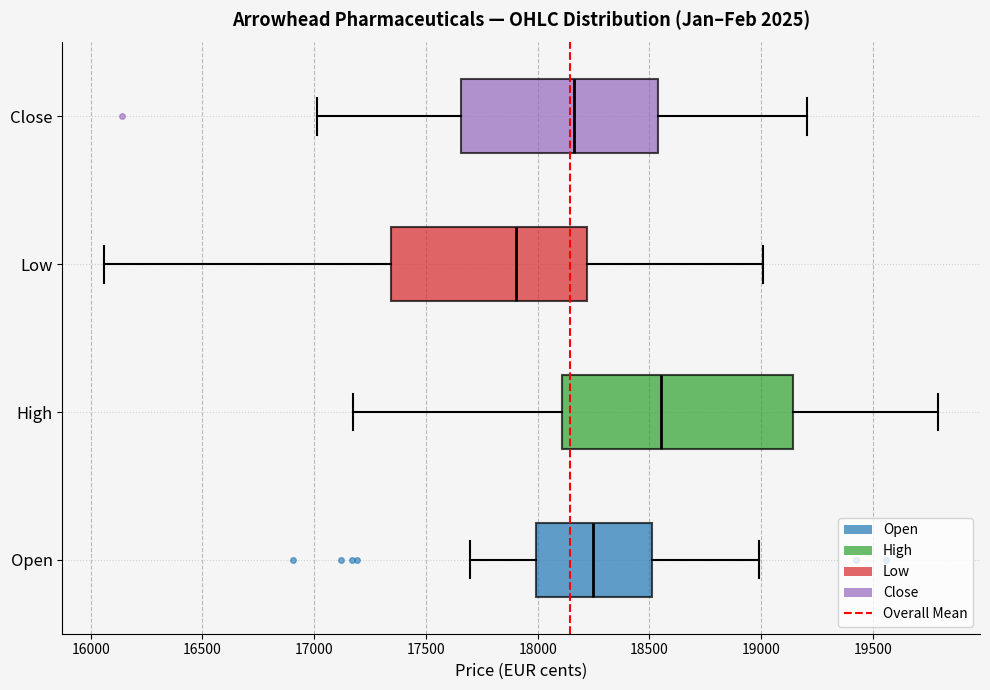

Reading bottom to top, read every box against the x-axis: the position of its median line, the range the box covers, and the ends of its whiskers. The values are not printed on the chart, so give them approximately, as read against the axis.

Open: median 18250, box 18000 to 18500, whiskers 17700 to 19000
High: median 18550, box 18100 to 19150, whiskers 17150 to 19800
Low: median 17900, box 17350 to 18200, whiskers 16050 to 19000
Close: median 18150, box 17650 to 18550, whiskers 17000 to 19200